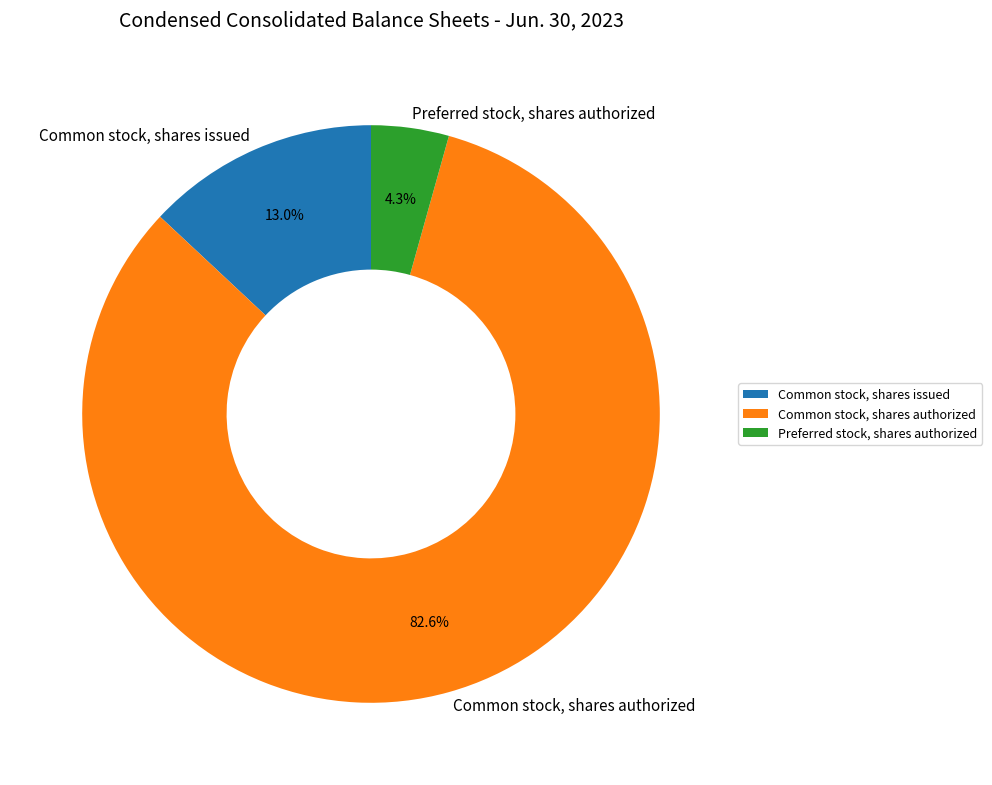

Which has a higher value, Preferred stock, shares authorized or Common stock, shares issued?

Common stock, shares issued